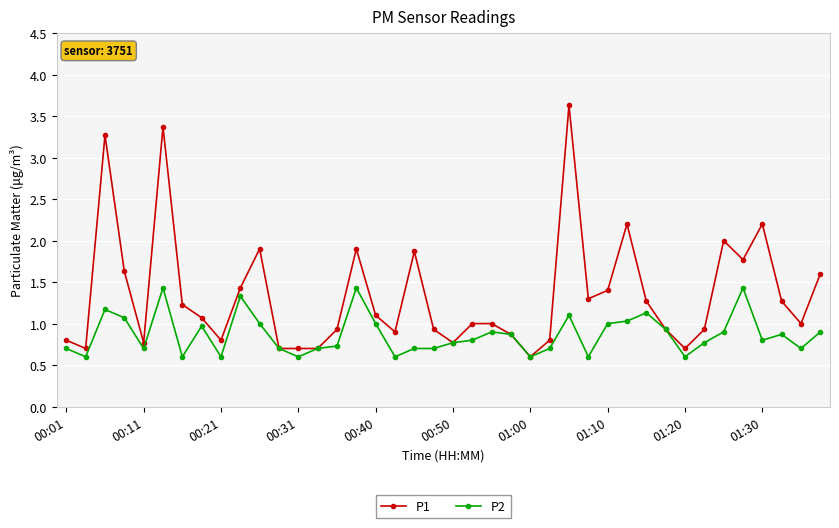

What is the difference between the maximum and minimum values in the P1 series?

3.0